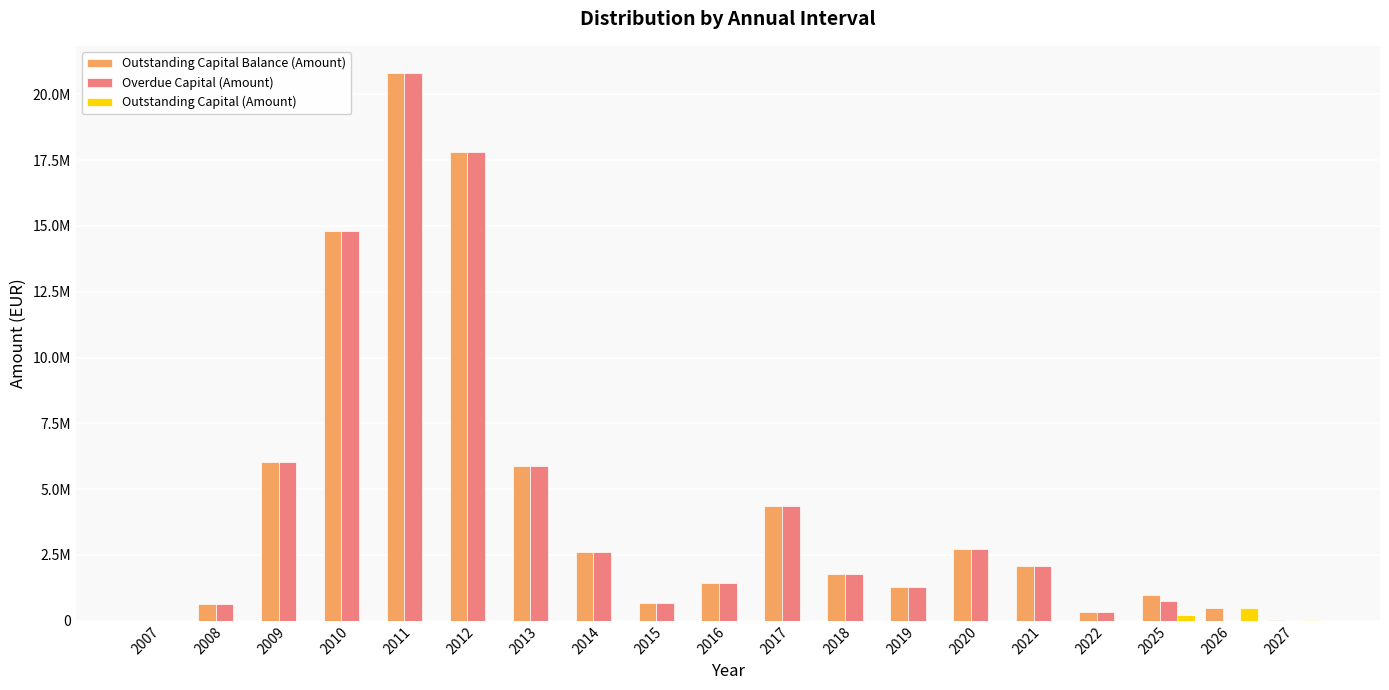

What are all the series names shown in the legend?

Outstanding Capital Balance (Amount), Overdue Capital (Amount), Outstanding Capital (Amount)